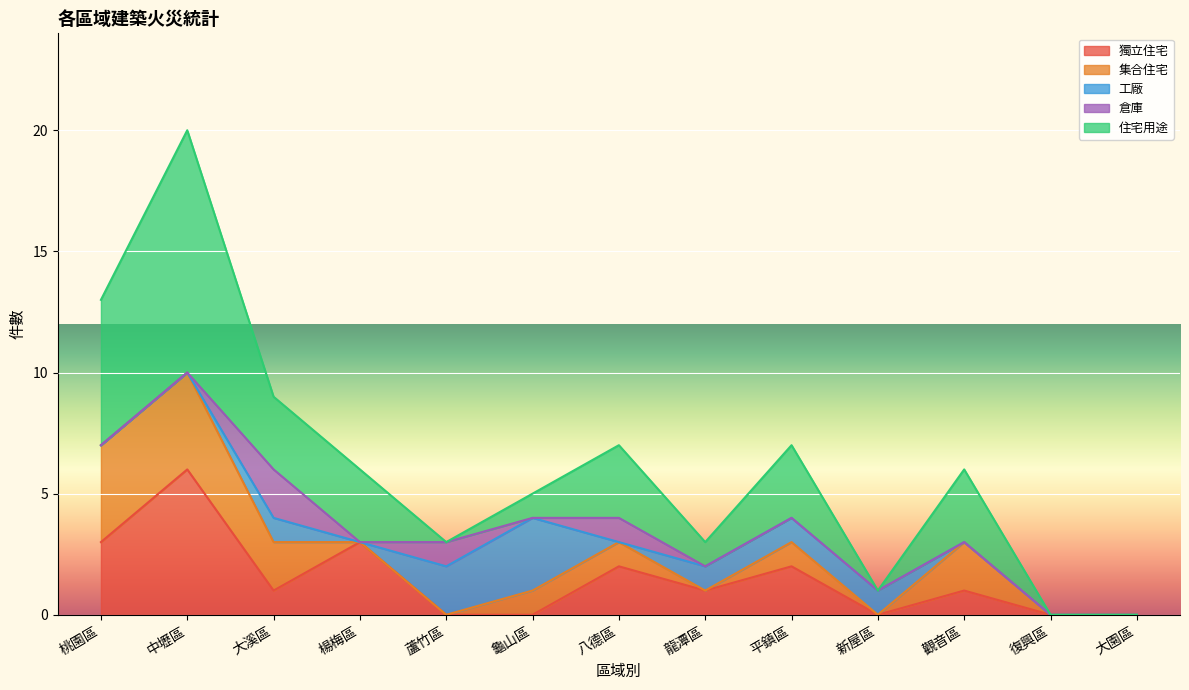

Is it true that 住宅用途 equals 3 at 平鎮區?

True